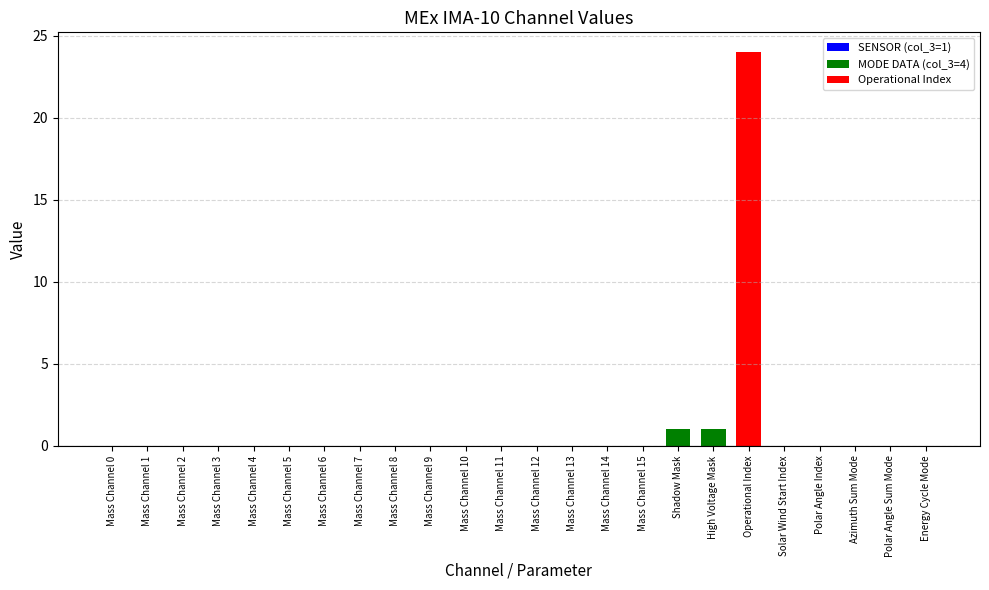

Reading left to right, list all the values displayed in this chart.

Mass Channel 0=0	Mass Channel 1=0	Mass Channel 2=0	Mass Channel 3=0	Mass Channel 4=0	Mass Channel 5=0	Mass Channel 6=0	Mass Channel 7=0	Mass Channel 8=0	Mass Channel 9=0	Mass Channel 10=0	Mass Channel 11=0	Mass Channel 12=0	Mass Channel 13=0	Mass Channel 14=0	Mass Channel 15=0	Shadow Mask=1	High Voltage Mask=1	Operational Index=24	Solar Wind Start Index=0	Polar Angle Index=0	Azimuth Sum Mode=0	Polar Angle Sum Mode=0	Energy Cycle Mode=0